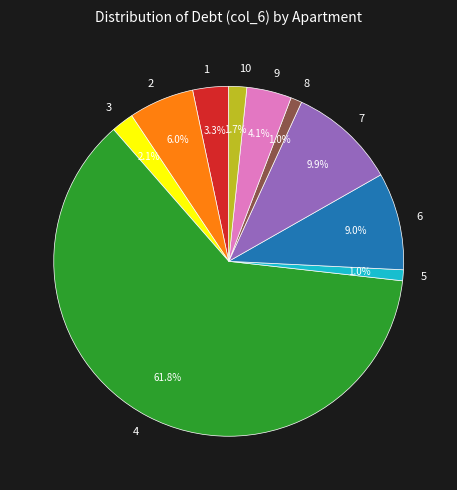

Count the number of slices in the pie.

10